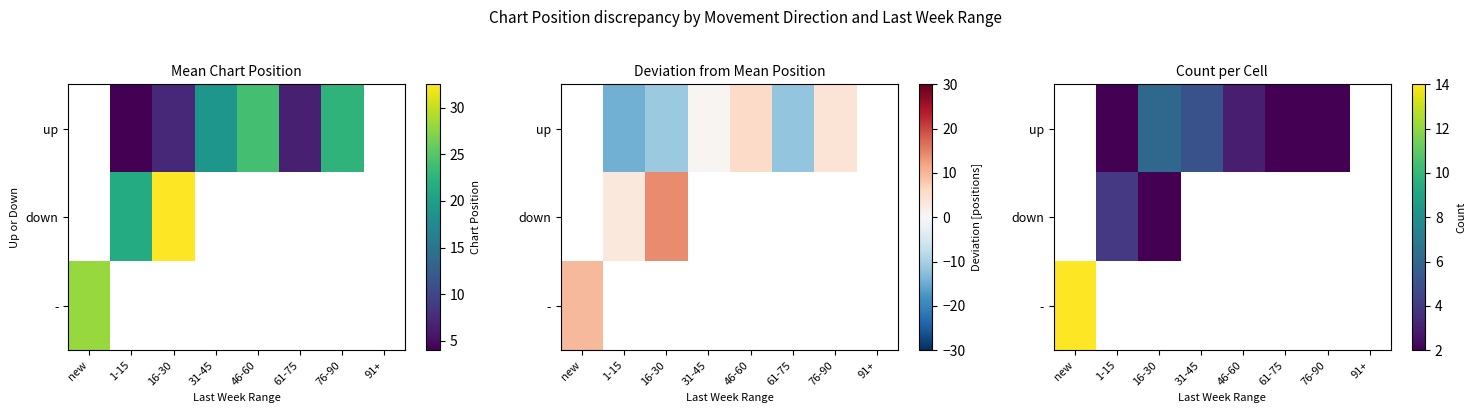

Which category has the lowest value across all series?

1-15